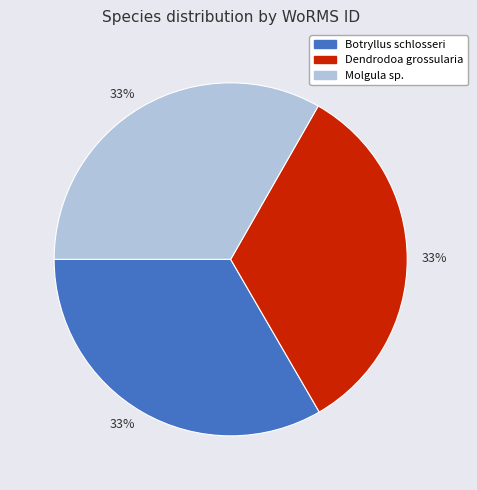

Count the number of slices in the pie.

3